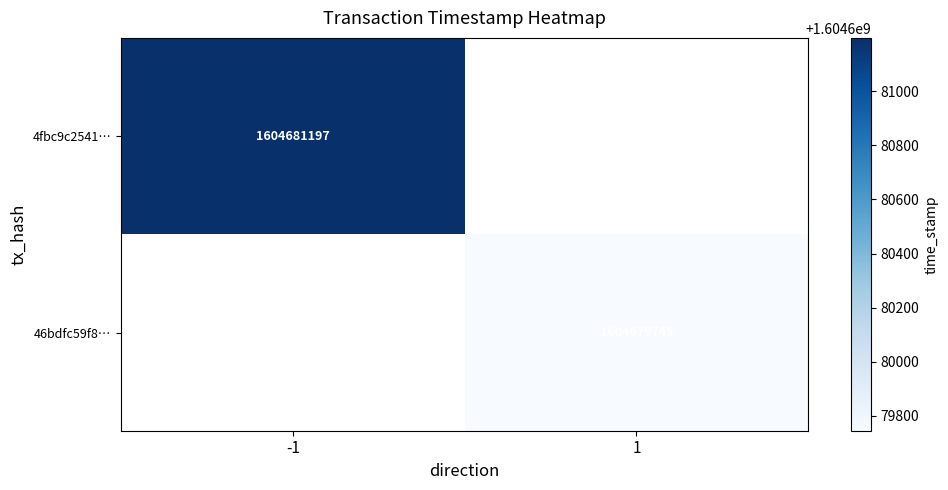

Is it true that 46bdfc59f8f286e062b8281ce1ba4178379bd8a equals 2 at direction?

False